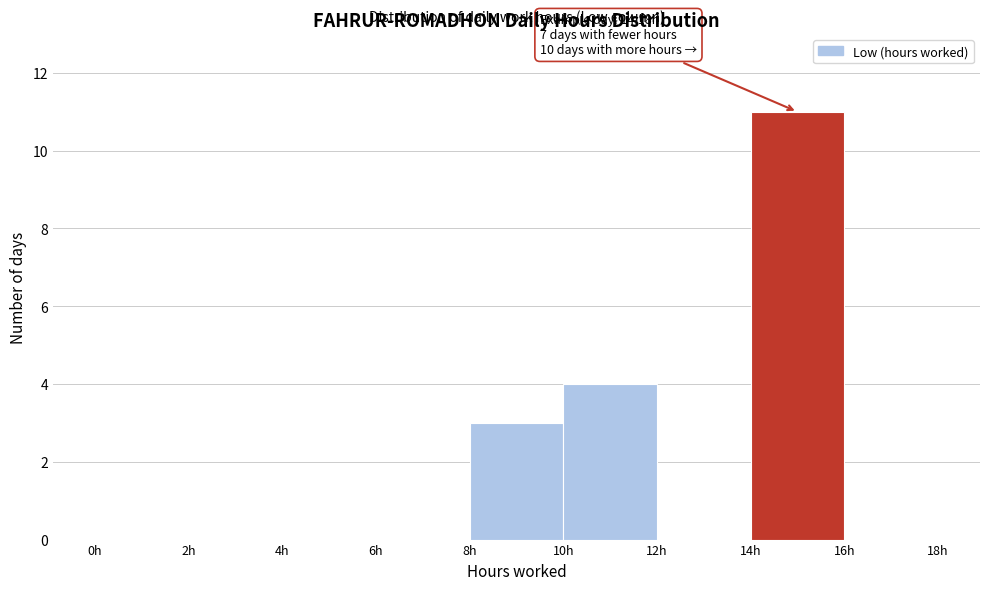

Over which range of the x-axis is the bar tallest?

14 to 16